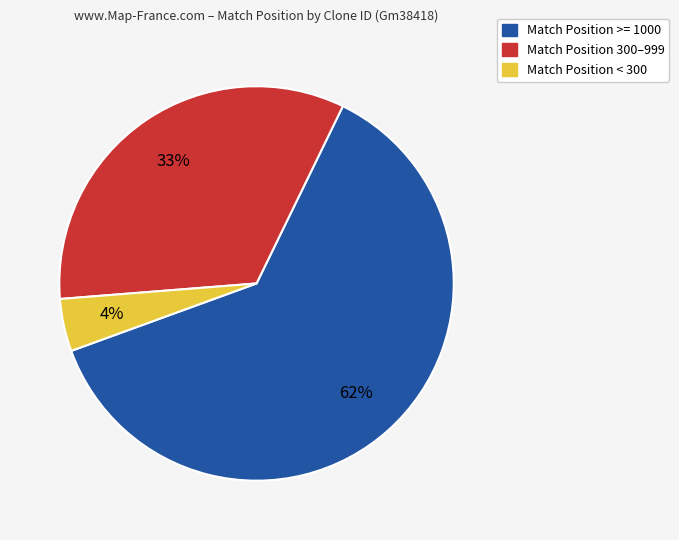

To the nearest percent, what is the average slice percentage?

33%